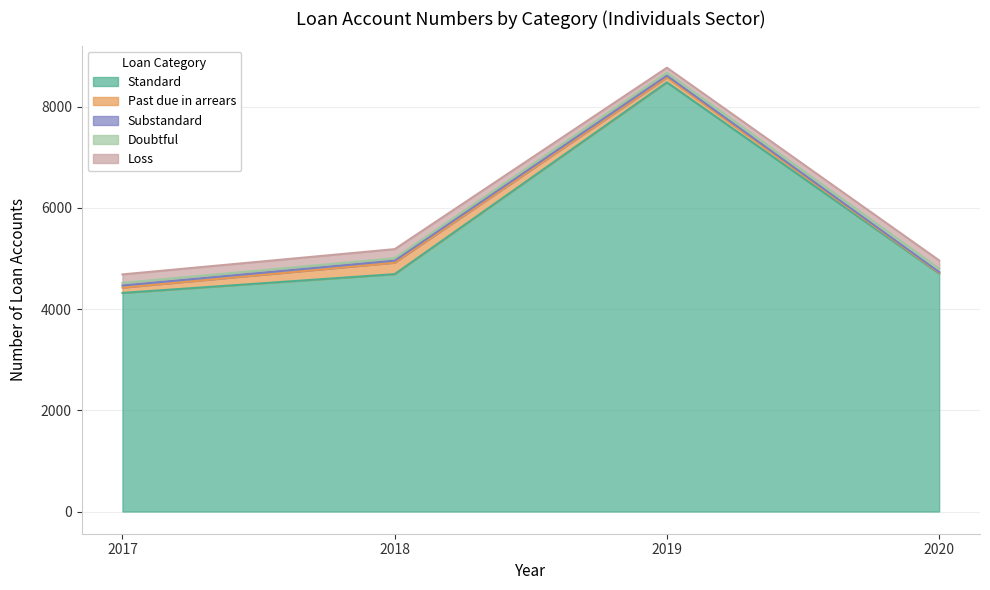

True or false: Doubtful and Standard cross at least once.

False